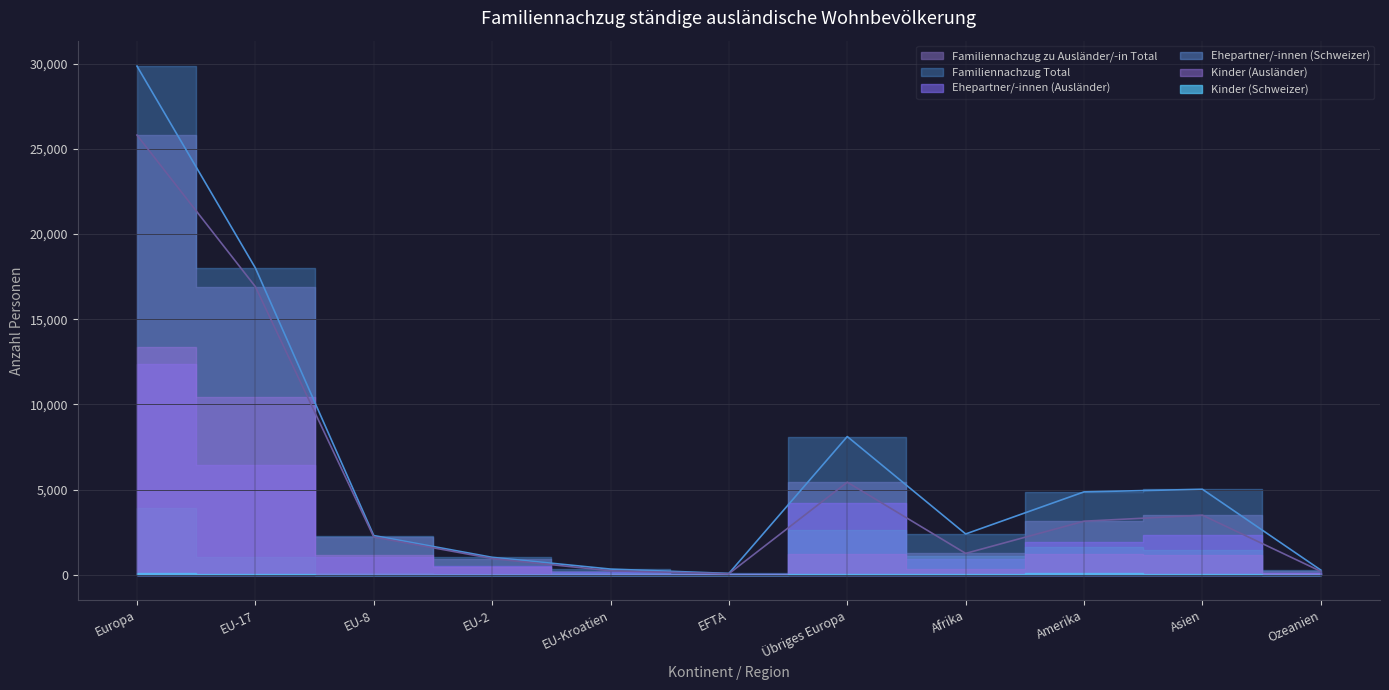

What is the sum of the Familiennachzug Total values at Europa and Übriges Europa?

37980